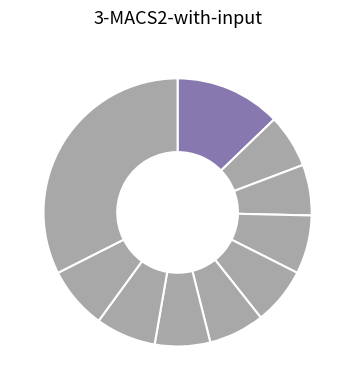

What is the smallest slice in the pie chart?

pct25